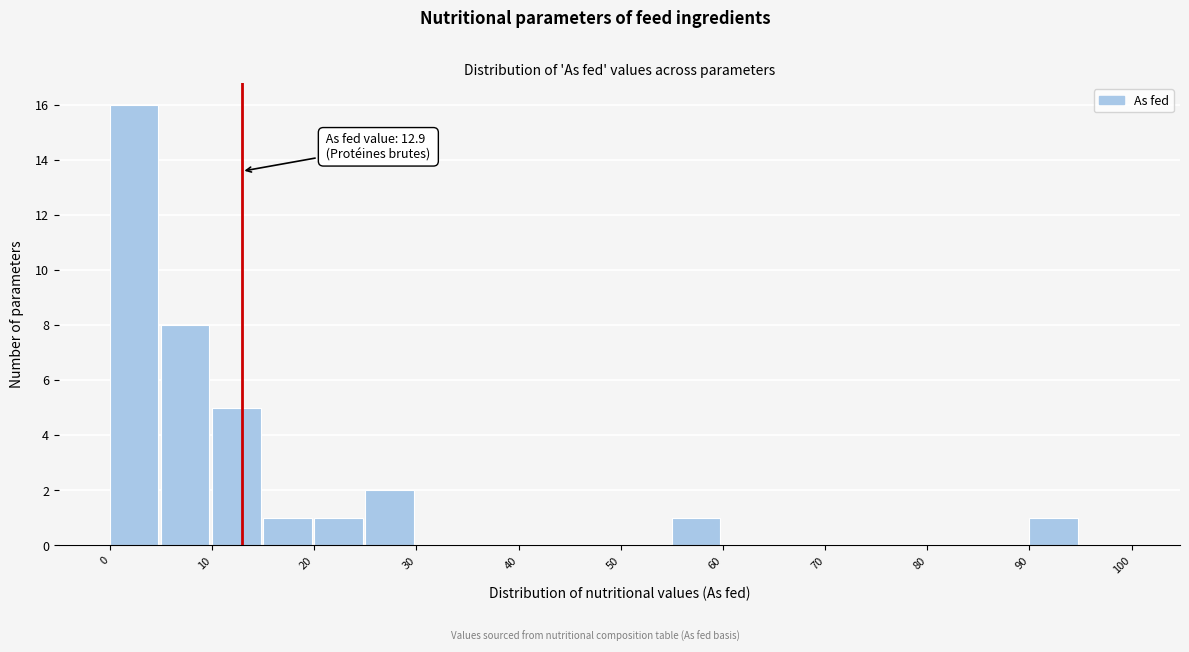

Over which range of the x-axis is the bar tallest?

0 to 5